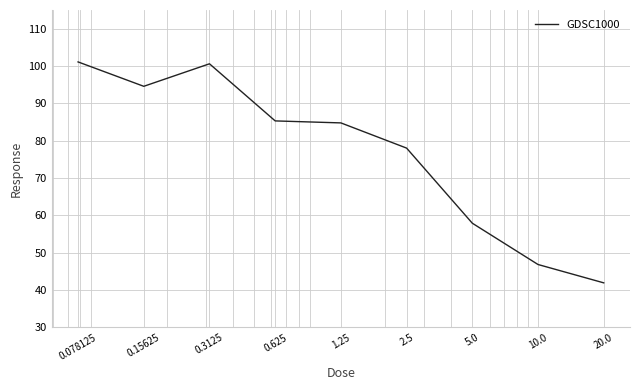

What is the greatest value displayed?

101.1